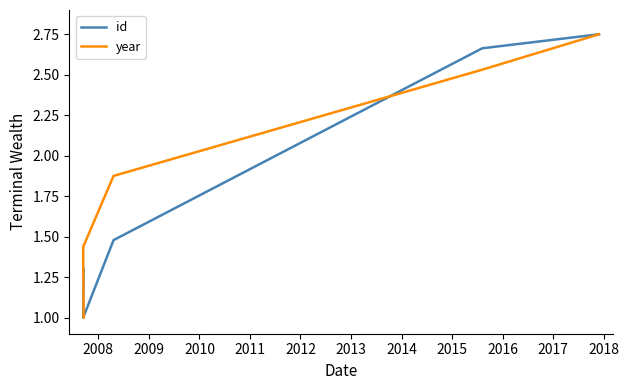

At how many categories does at least one series exceed 2?

2